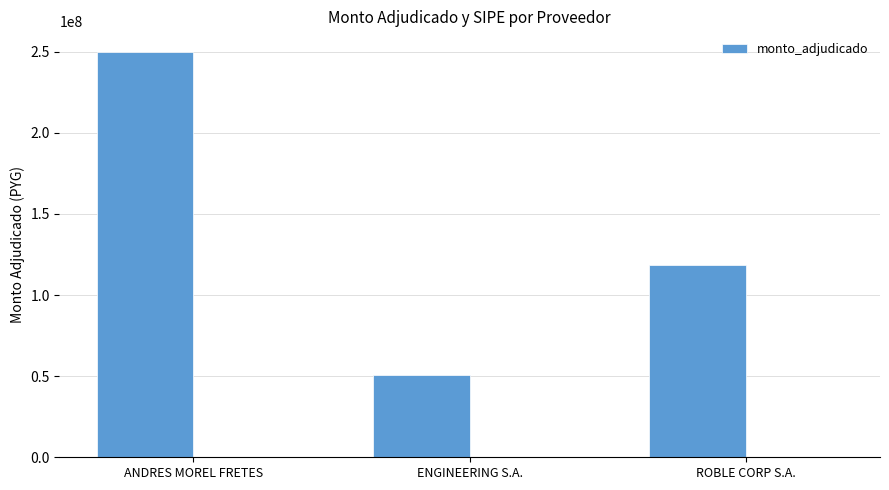

What is the ratio of the value at ROBLE CORP S.A. to the value at ENGINEERING S.A.?

2.3